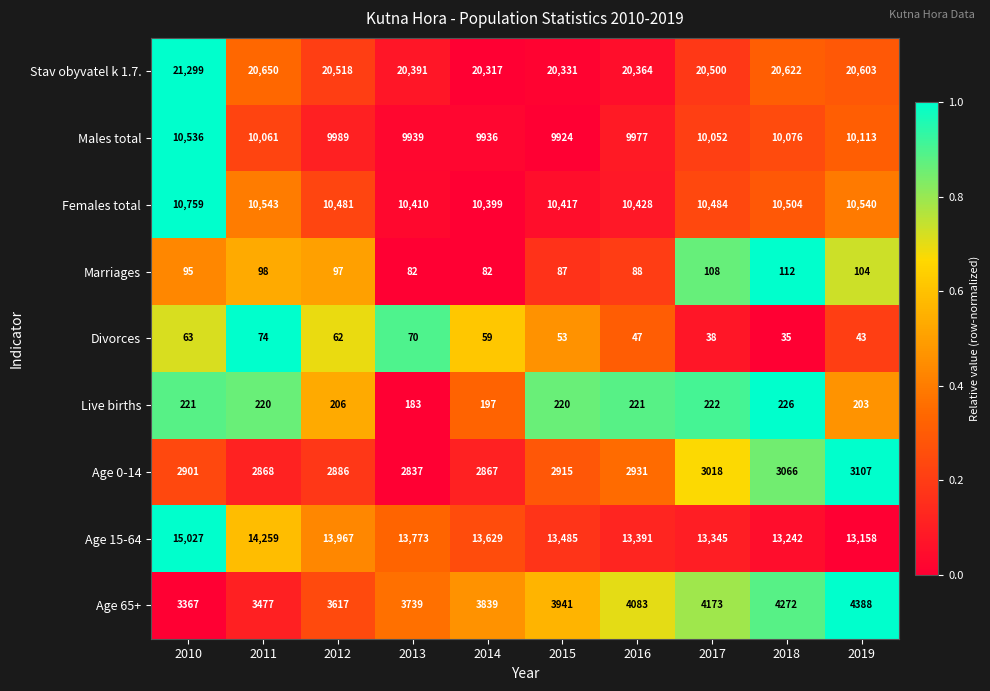

How many distinct data groups are displayed?

9